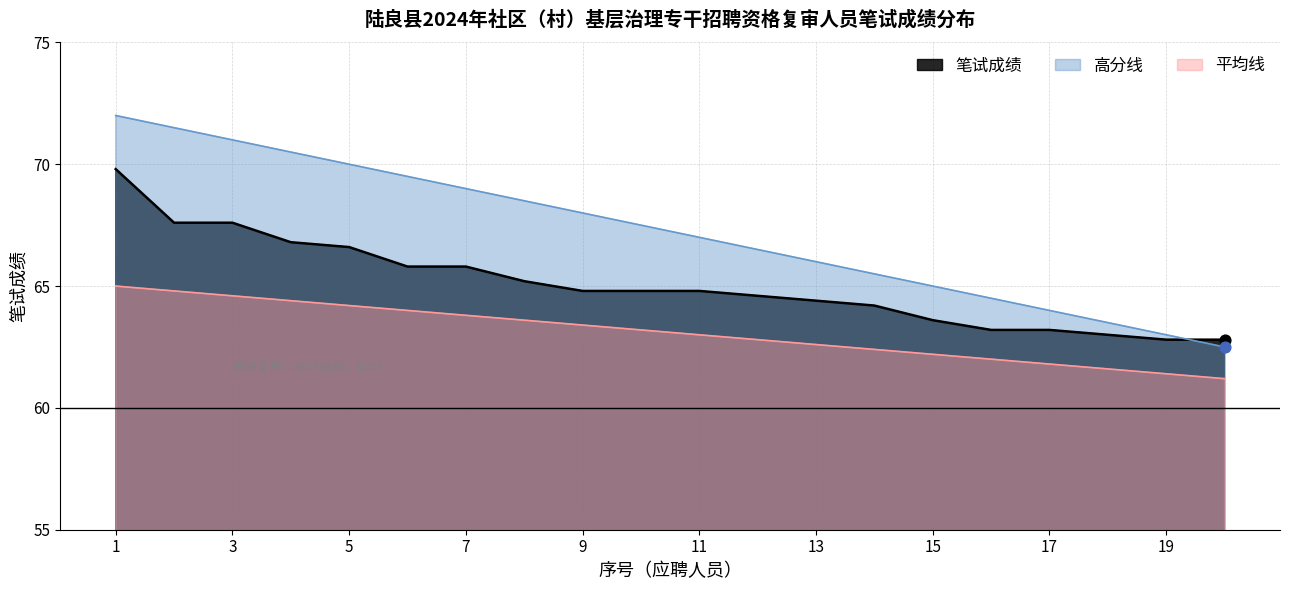

Which series contains the lowest Y value?

平均线